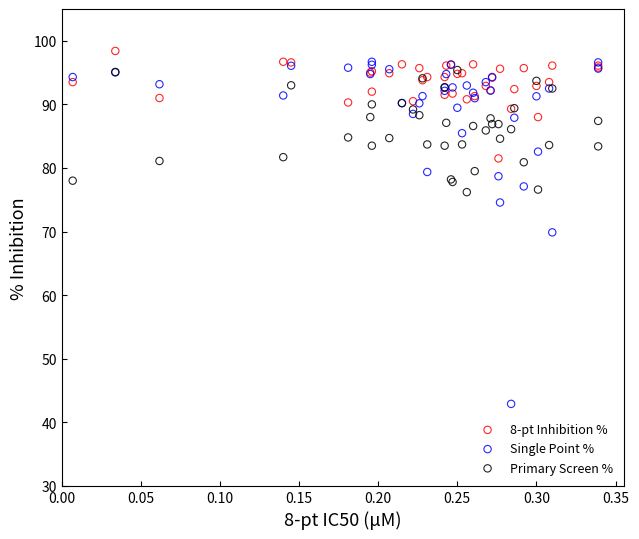

Which series has the largest Y range (max minus min)?

Single Point %